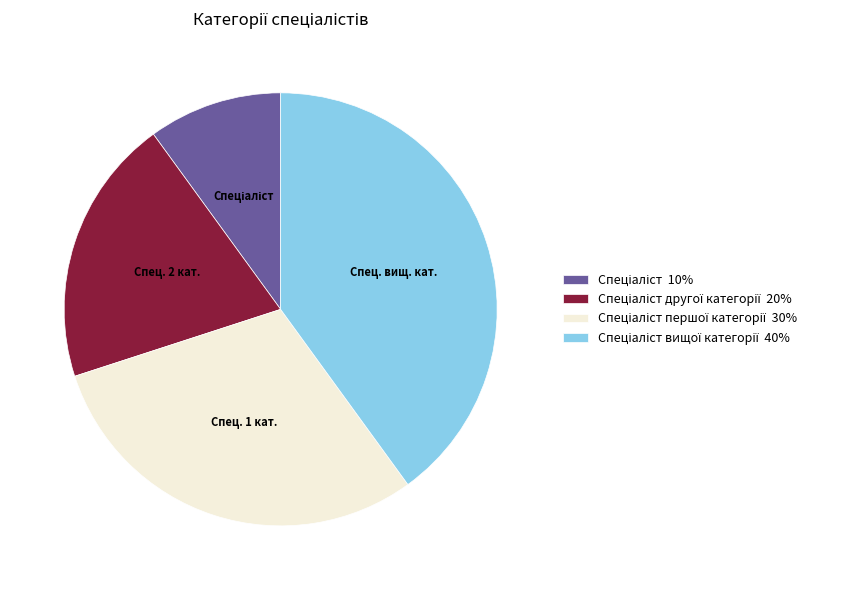

Is there a majority slice in this chart?

No